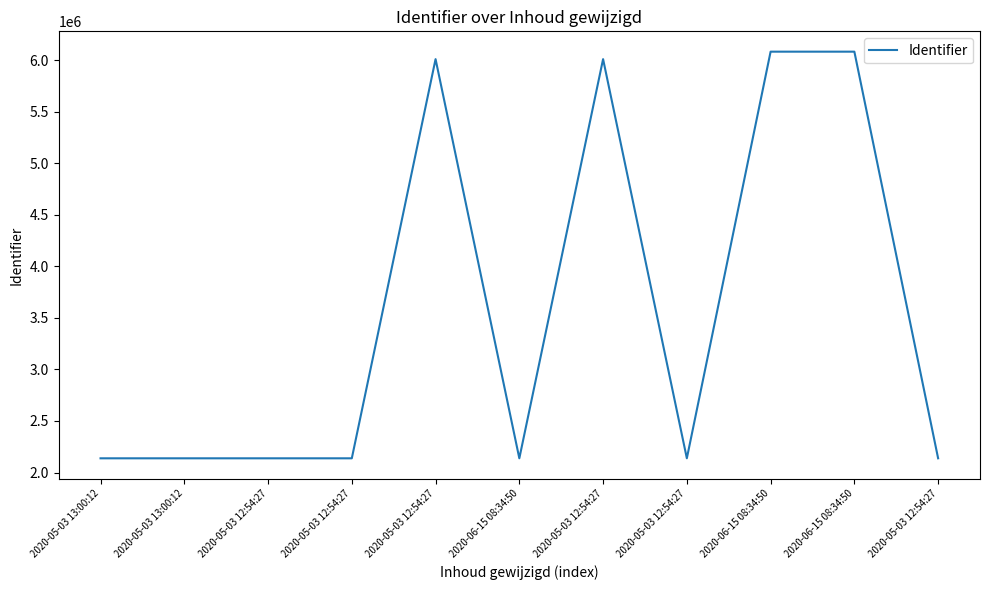

How many points are higher than both their immediate neighbors (excluding endpoints)?

3